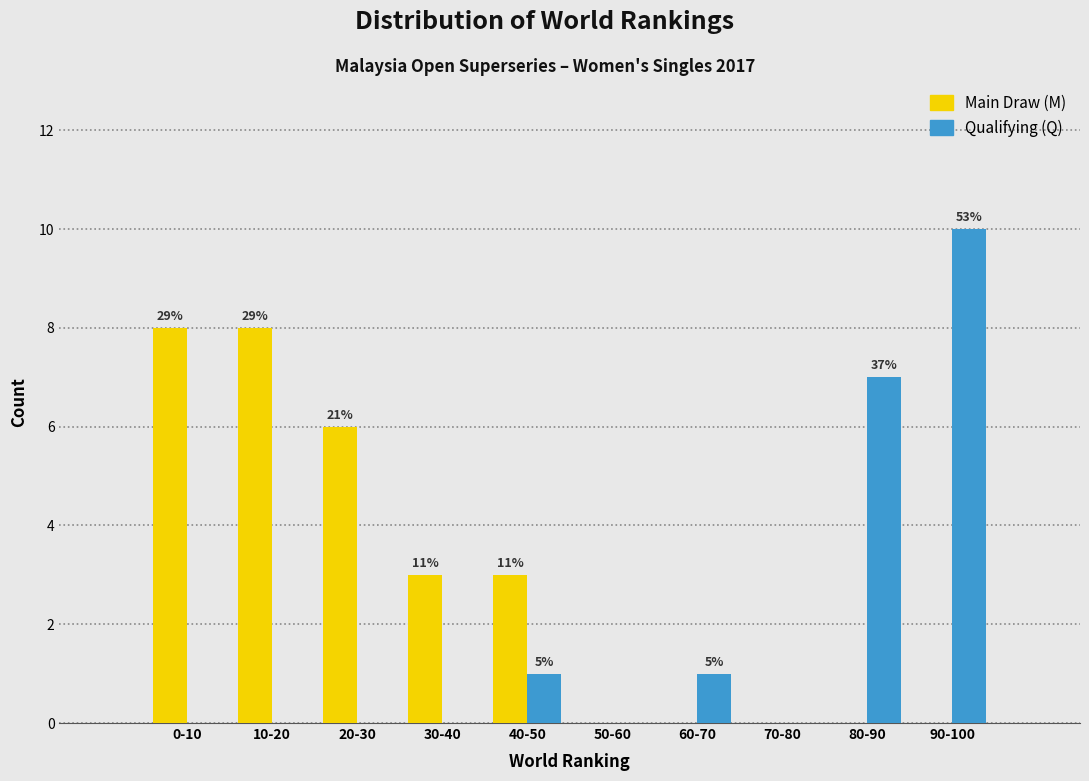

Reading left to right, transcribe all the data shown in this chart.

Main Draw (M): 0-10=8	10-20=8	20-30=6	30-40=3	40-50=3	50-60=0	60-70=0	70-80=0	80-90=0	90-100=0
Qualifying (Q): 0-10=0	10-20=0	20-30=0	30-40=0	40-50=1	50-60=0	60-70=1	70-80=0	80-90=7	90-100=10